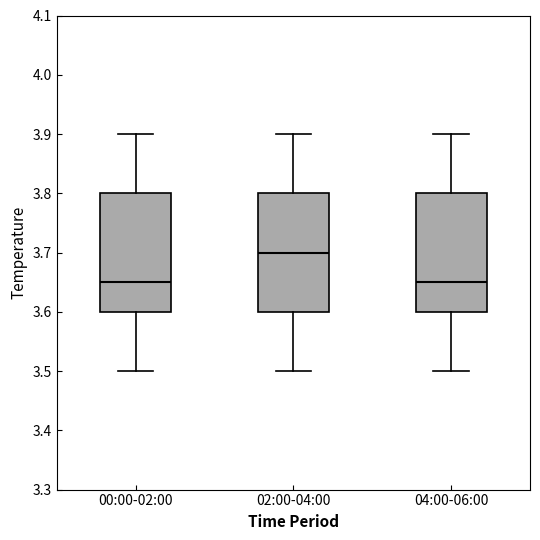

Reading left to right, transcribe this box plot: for each box, give where its median line is, the range the box spans, and where its two whiskers end, as read against the y-axis. The values are not printed on the chart, so give them approximately, as read against the axis.

00:00-02:00: median 3.65, box 3.60 to 3.80, whiskers 3.50 to 3.90
02:00-04:00: median 3.70, box 3.60 to 3.80, whiskers 3.50 to 3.90
04:00-06:00: median 3.65, box 3.60 to 3.80, whiskers 3.50 to 3.90